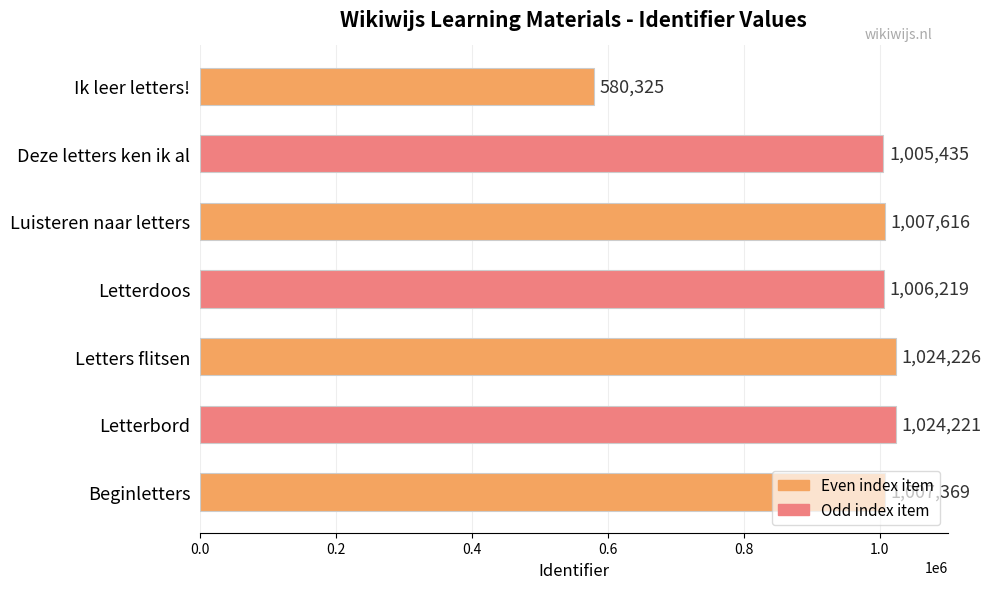

What is the change in value from Letterdoos to Letterbord?

+18002